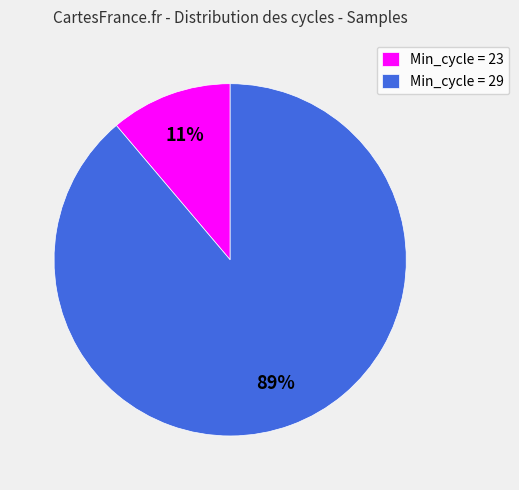

Between Min_cycle = 23 and Min_cycle = 29, which is larger?

Min_cycle = 29